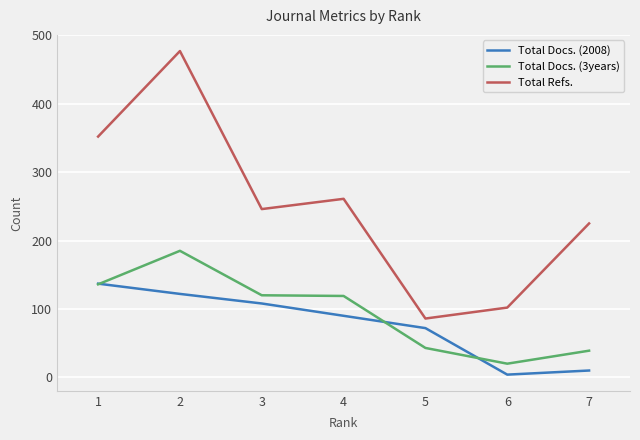

What is the highest value of the Total Docs. (3years) series?

185